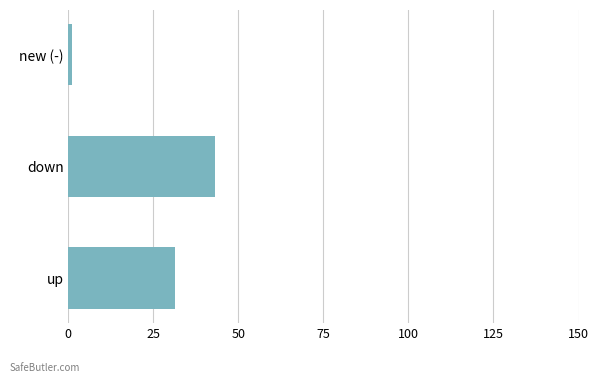

What is the sum of all values?

75.4